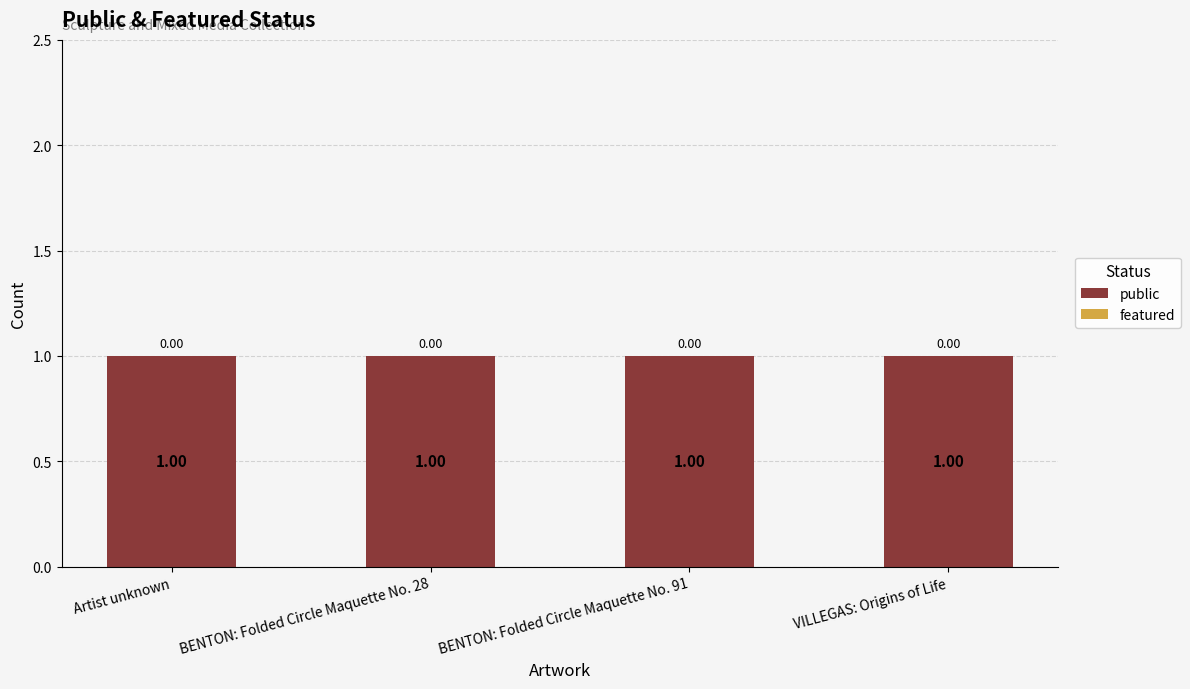

What is the average value of the public series?

1